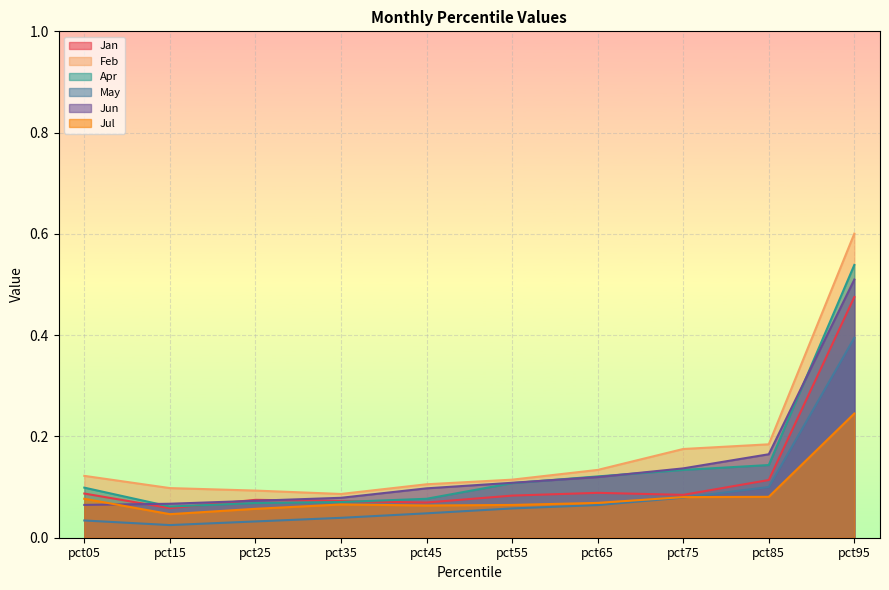

At which label does May reach its peak?

pct95